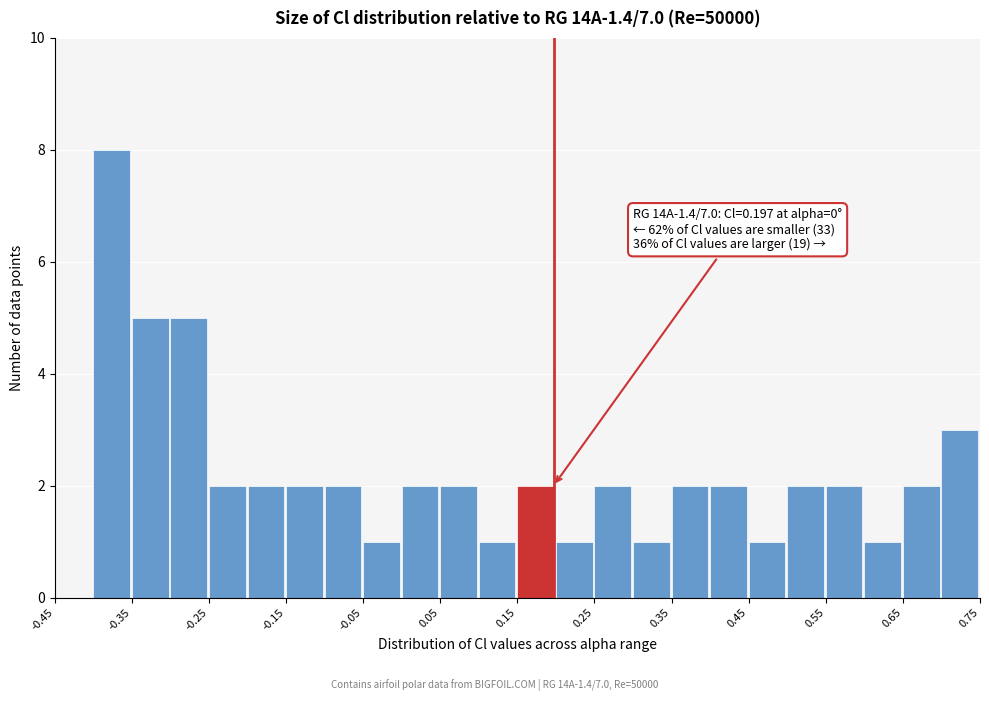

Over which range of the x-axis is the bar tallest?

-0.40 to -0.35